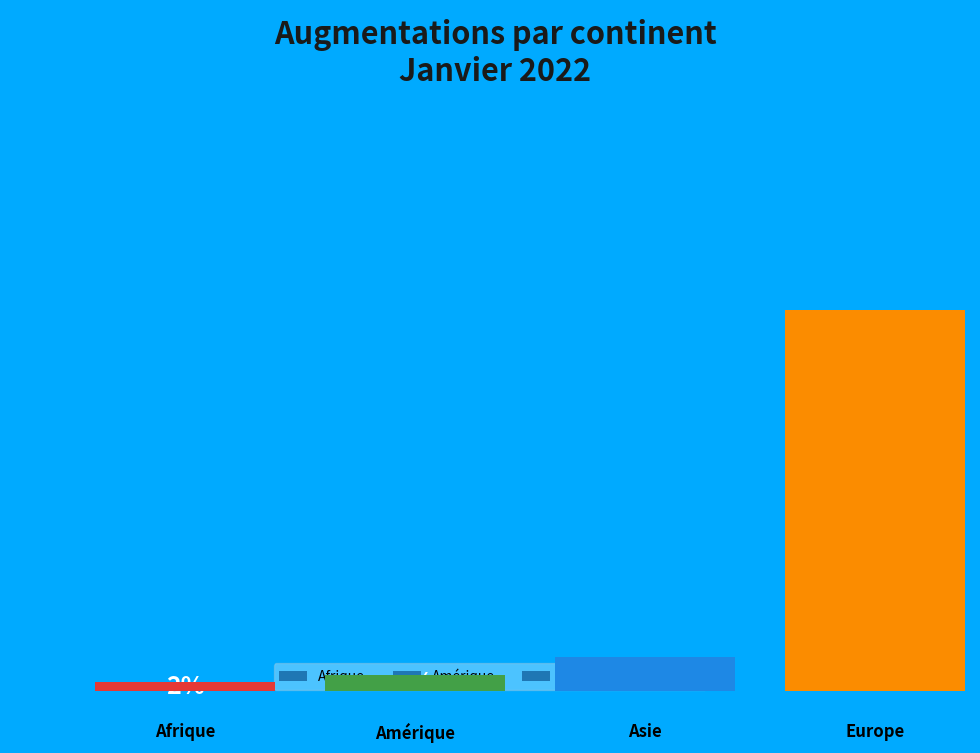

Is Europe the majority of the pie?

Yes